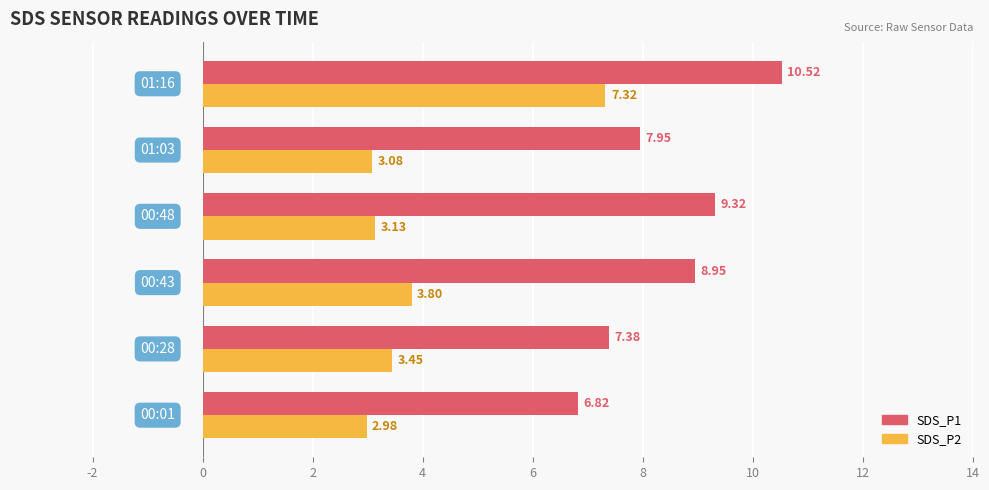

Which series has the largest total across all categories?

SDS_P1